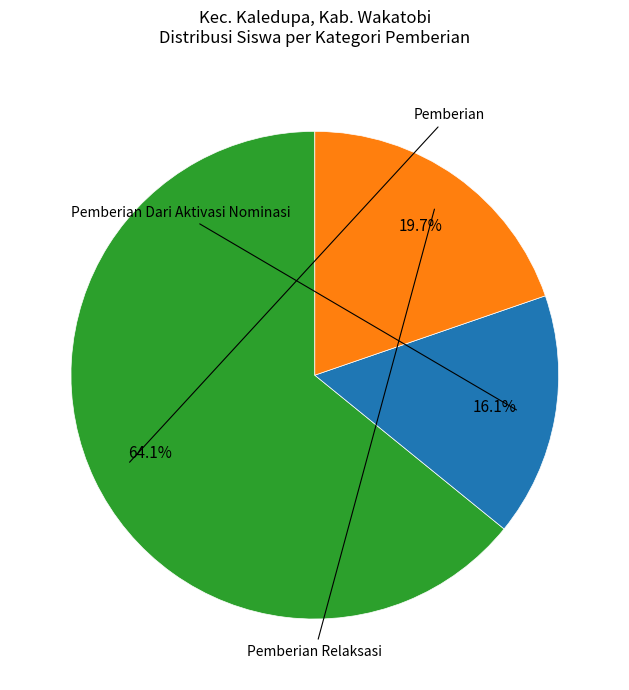

To the nearest percent, what is the difference between the largest and smallest slice percentages?

48%